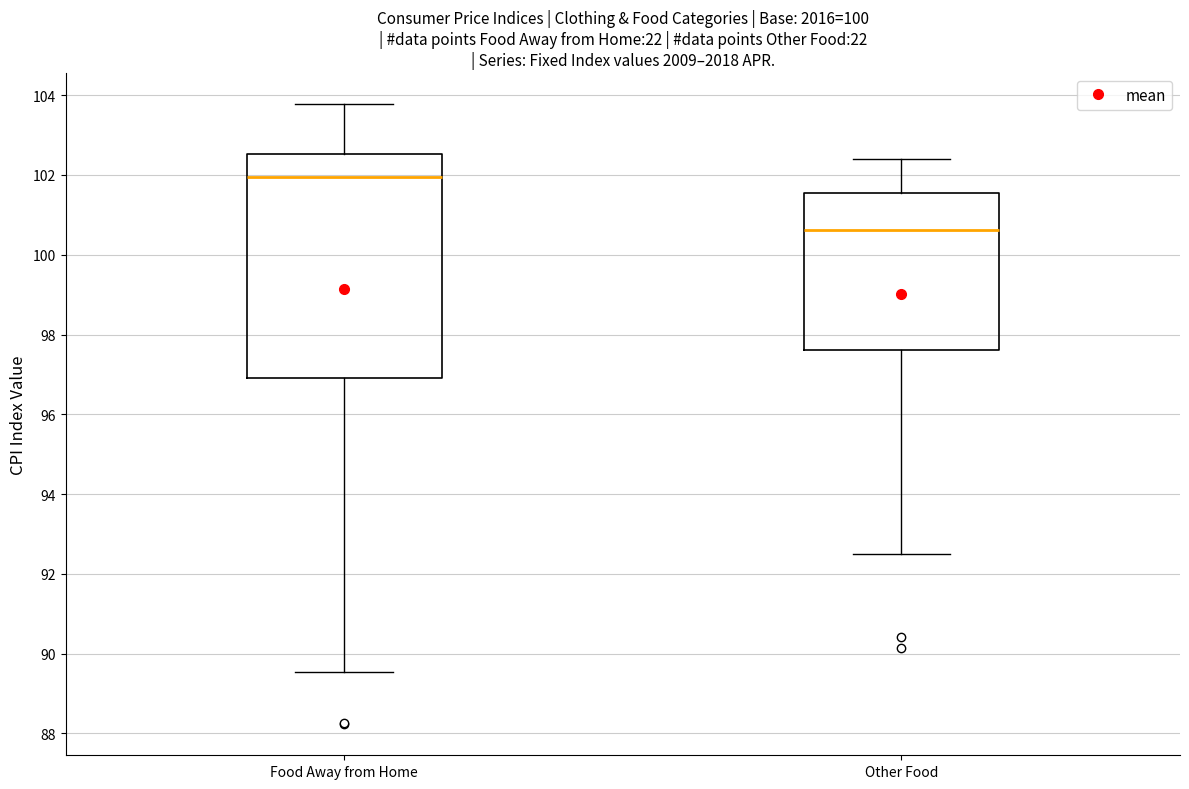

Where is the upper edge of the box for Other Food on the y-axis? The values are not printed on the chart, so give them approximately, as read against the axis.

101.6